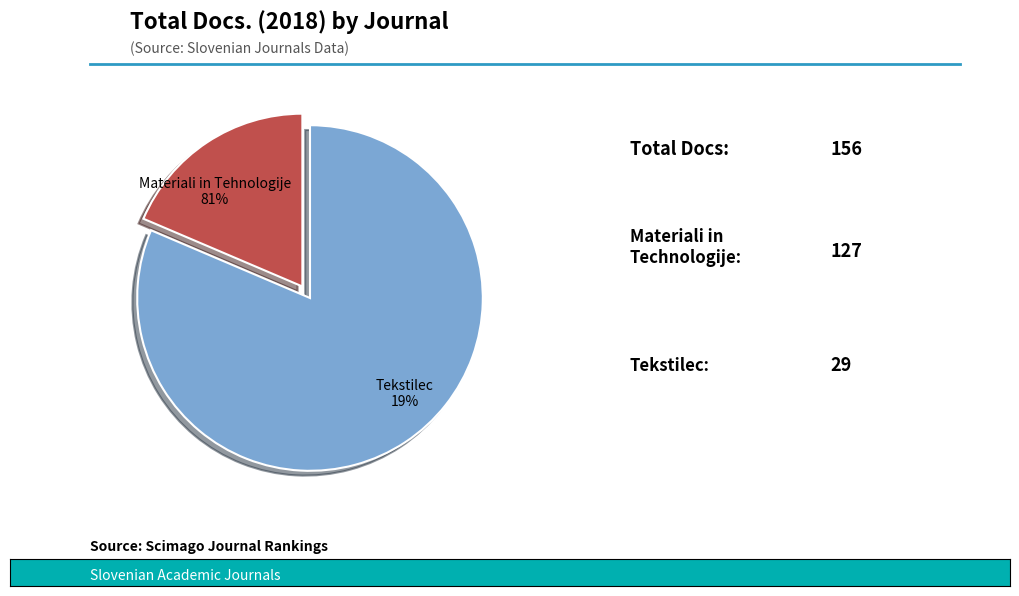

To the nearest percent, what percentage of the pie is Materiali in Tehnologije?

81%